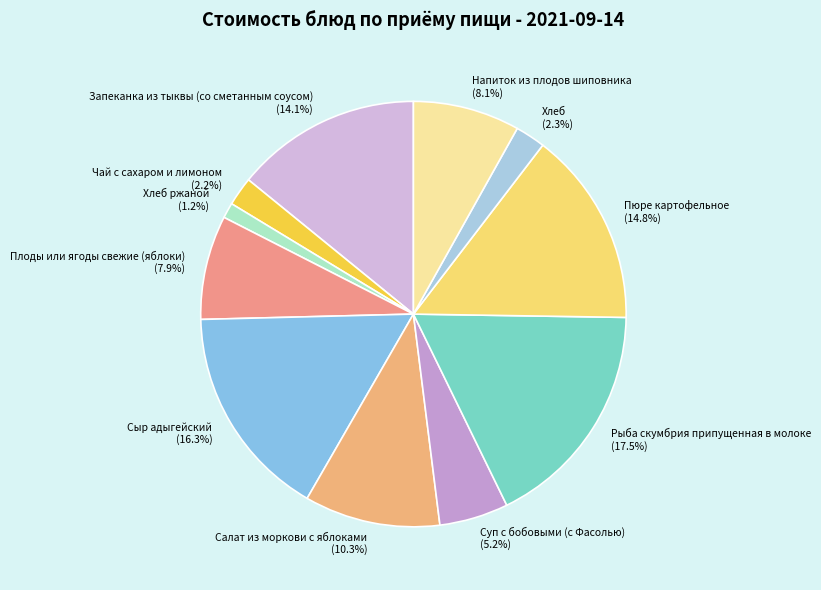

Does Рыба скумбрия припущенная в молоке (17.5%) account for over 50% of the chart?

No